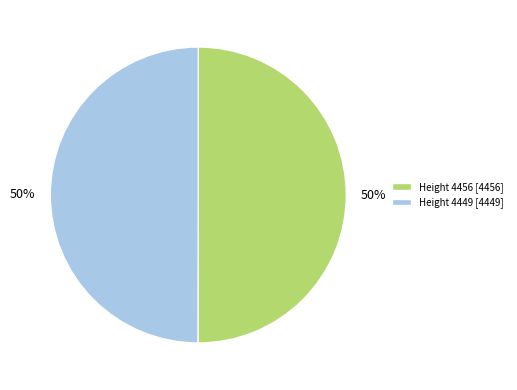

To the nearest percent, what is the average slice percentage?

50%